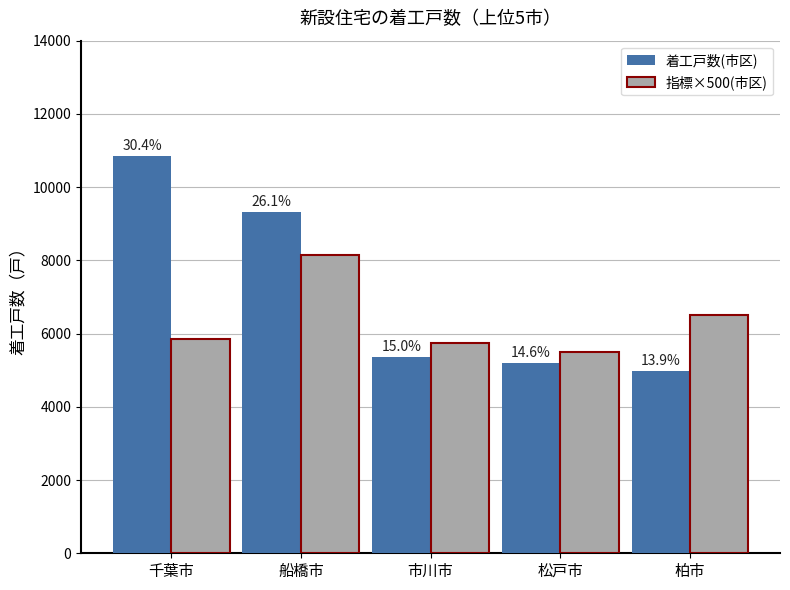

What are all the series names shown in the legend?

着工戸数(市区), 指標×500(市区)